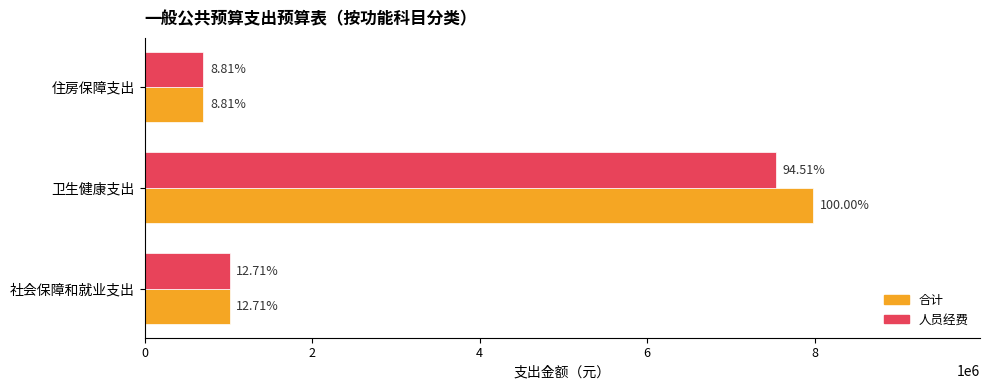

What is the minimum value shown in the chart?

702948.0